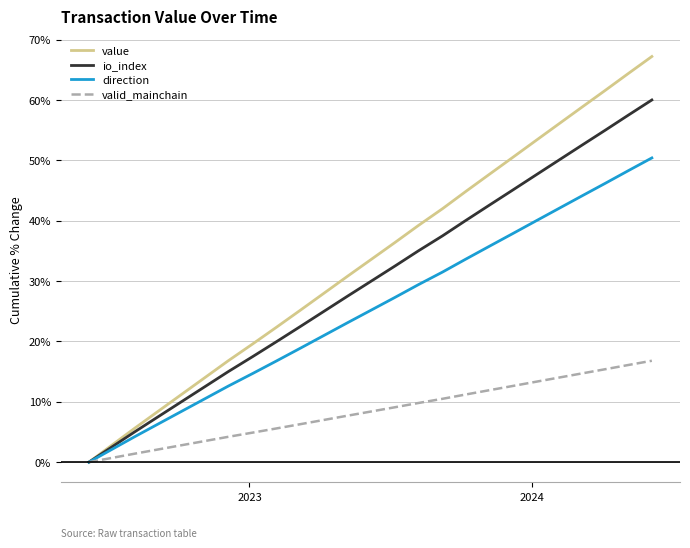

How many positive values does the io_index series have?

24